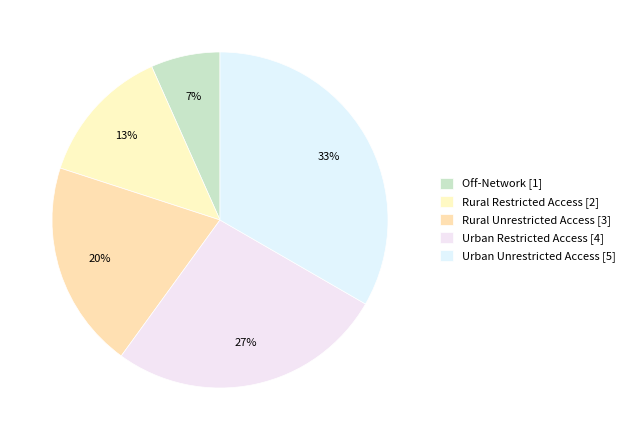

To the nearest percent, what percentage of the pie is Rural Restricted Access?

13%